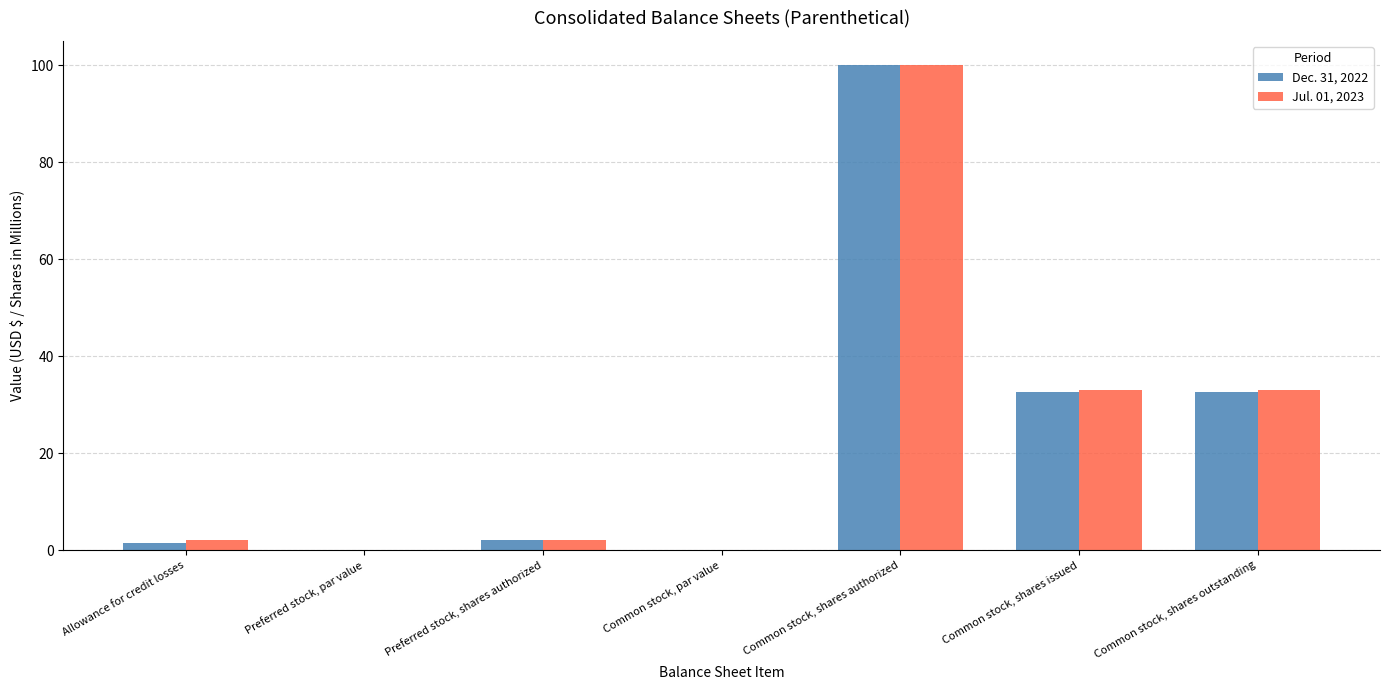

What is the sum of all Jul. 01, 2023 values?

170.0